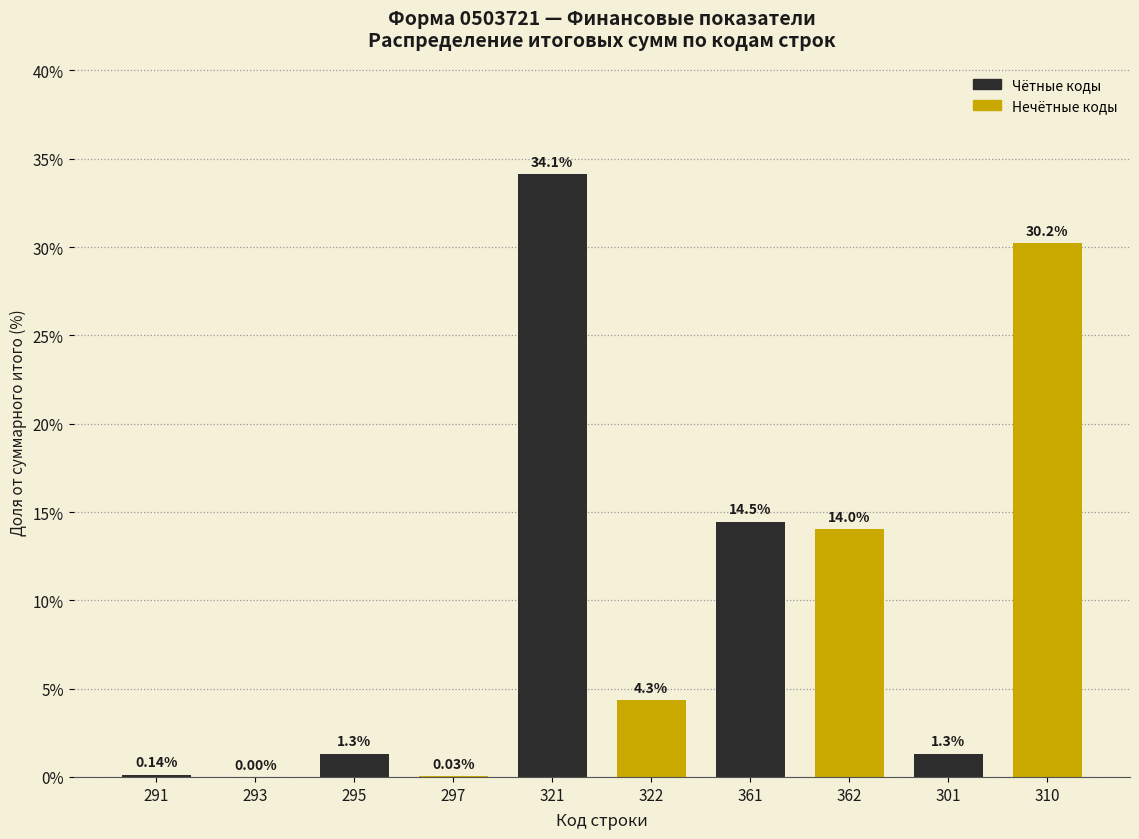

Approximately how many times larger is the value at 361 compared to 362?

1.0